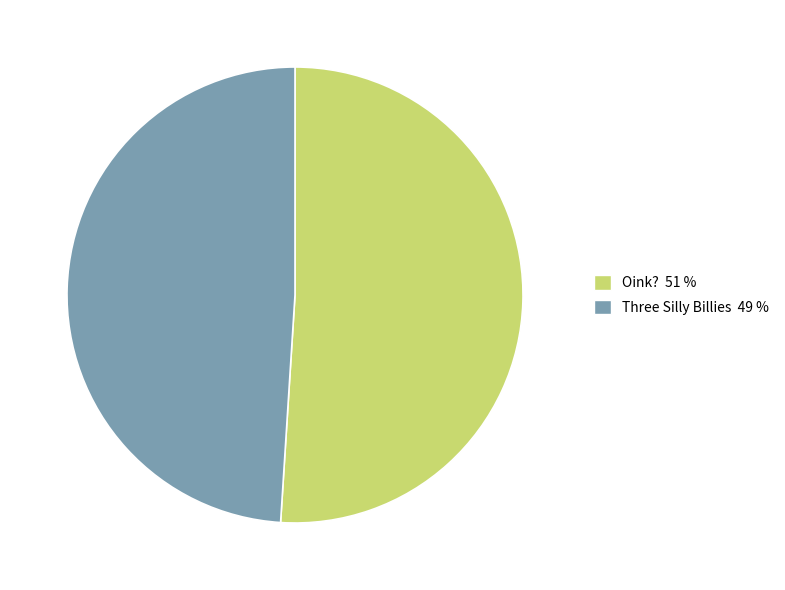

Which category accounts for the majority?

Oink?